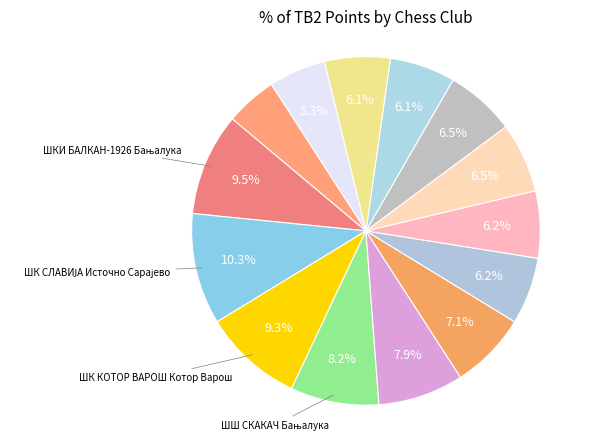

How many segments does this pie chart have?

14